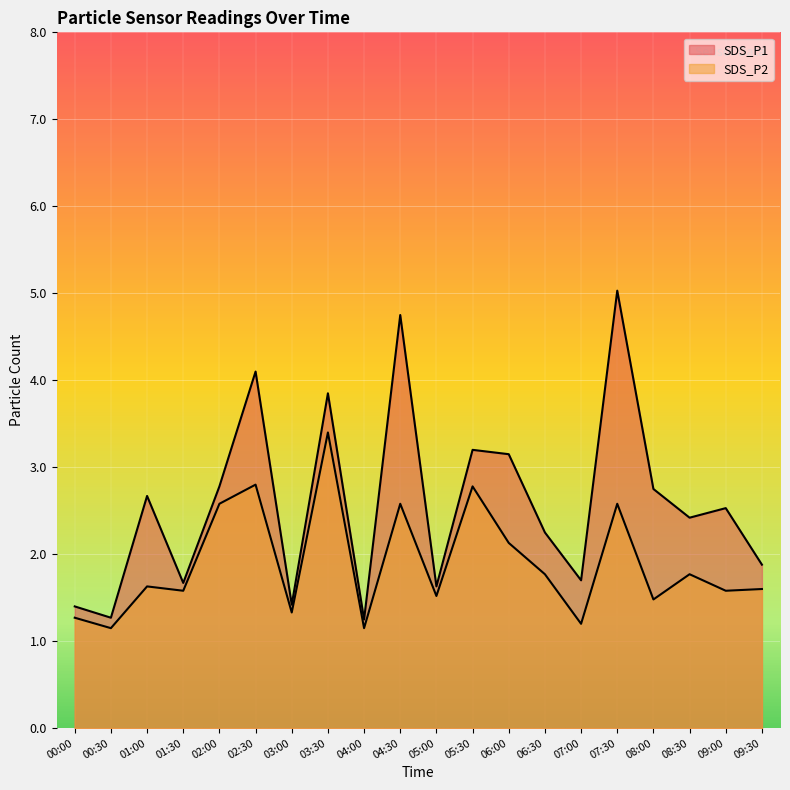

At 01:00, list the series in order from smallest to largest.

SDS_P2, SDS_P1